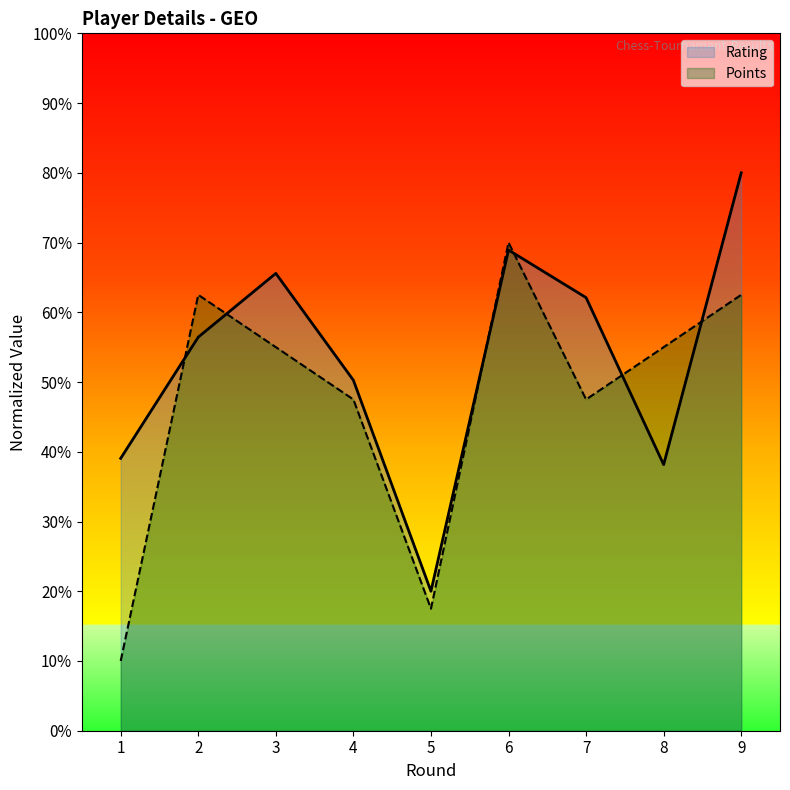

How many times do Points and Rating cross each other?

6